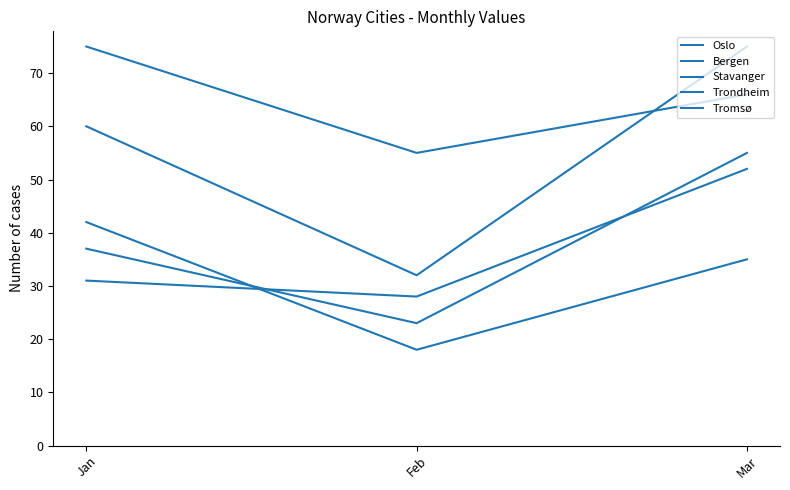

The Stavanger series shows 134 at Mar. True or false?

False